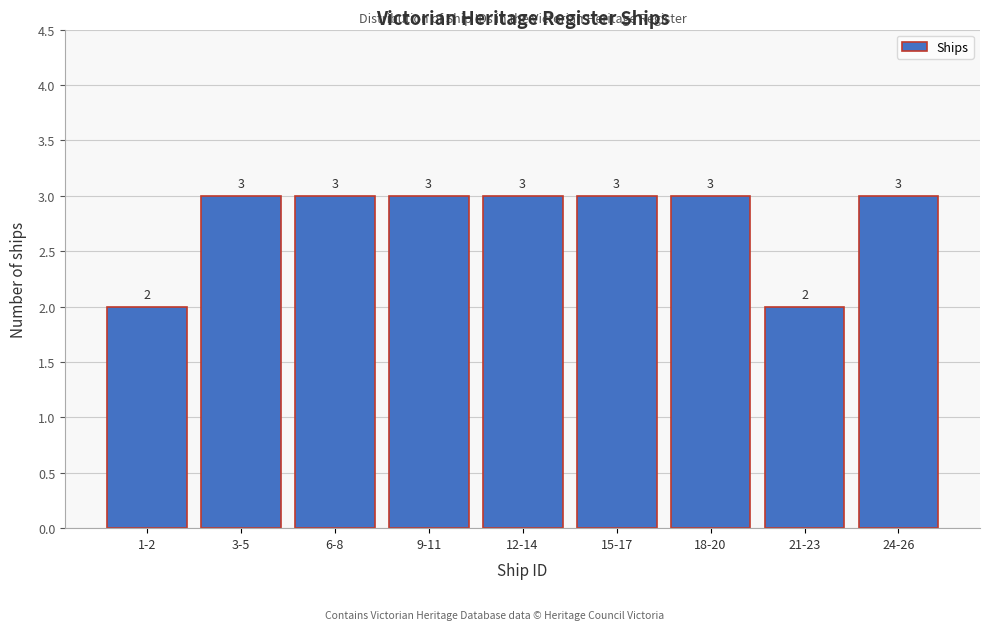

Reading left to right, what are all the values shown in this chart?

2	3	3	3	3	3	3	2	3